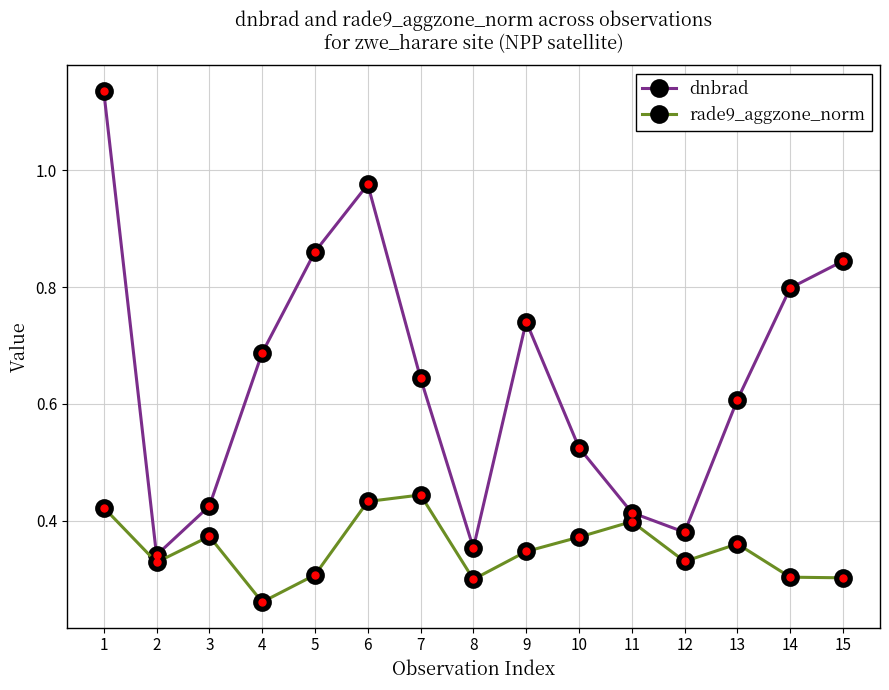

The rade9_aggzone_norm series shows 0.4 at 11. True or false?

True